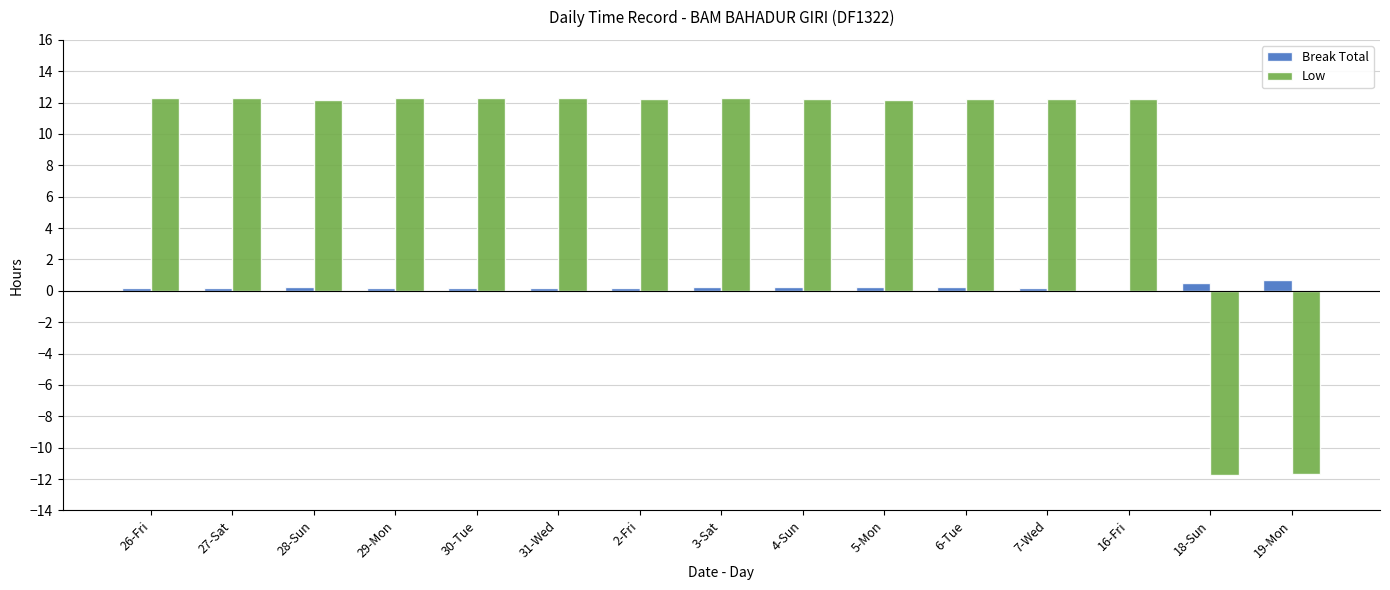

Which series has the largest total across all categories?

Low